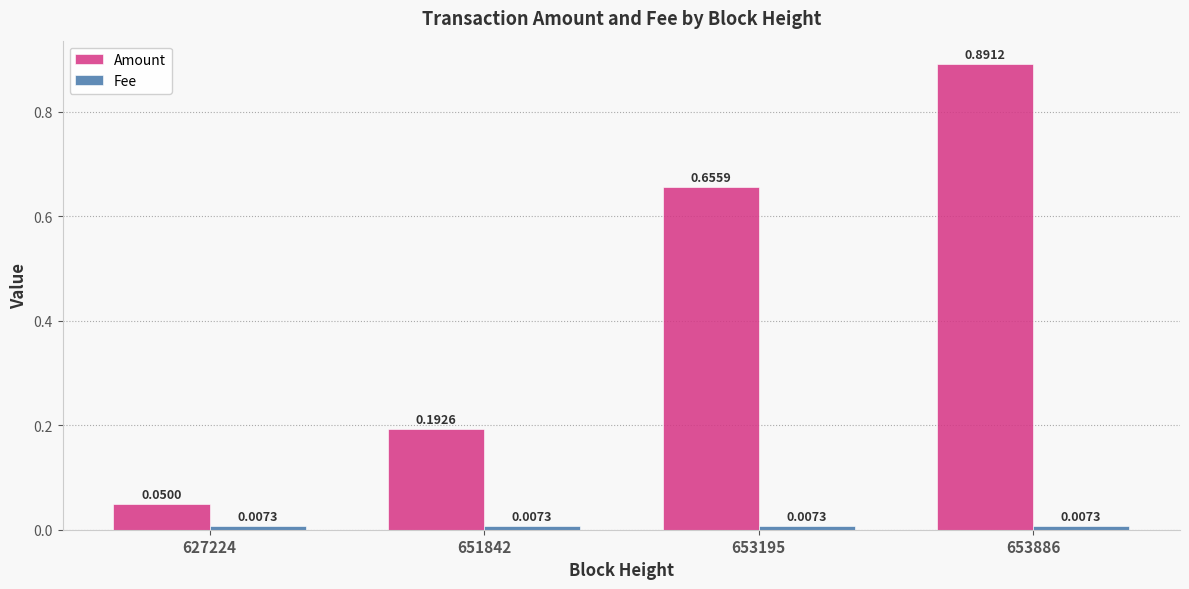

Which series has the largest total across all categories?

Amount